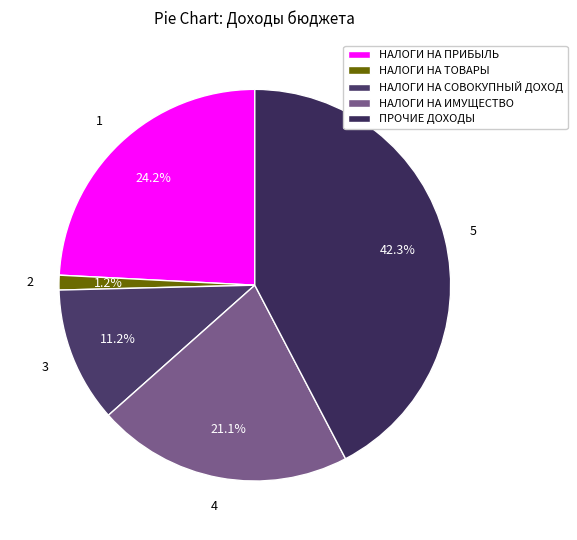

Which slice is the smallest?

НАЛОГИ НА ТОВАРЫ